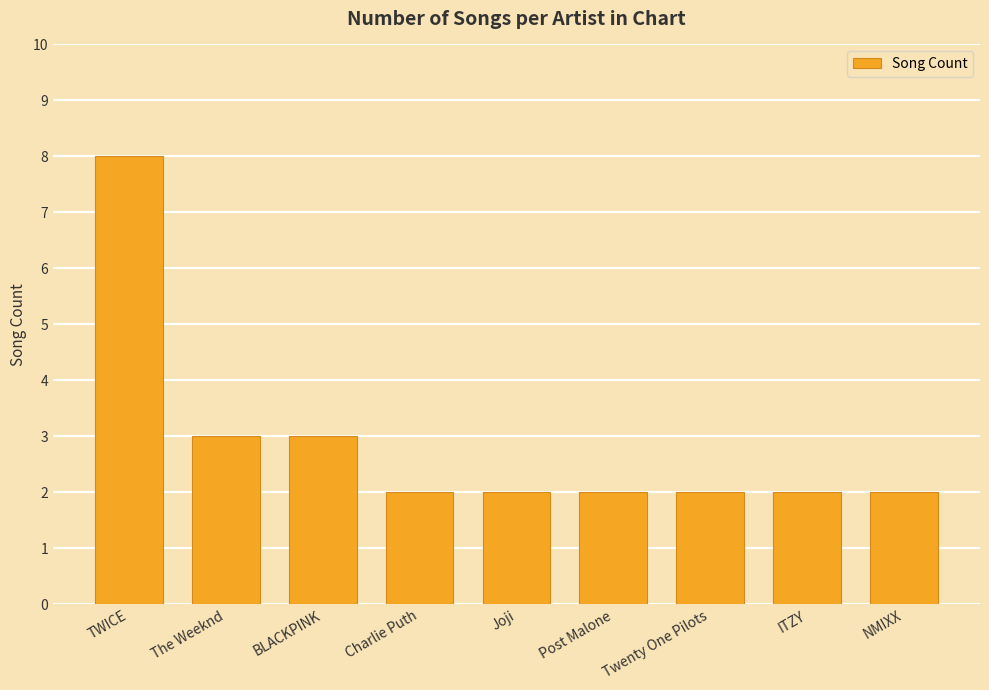

What is the ratio of the value at Twenty One Pilots to the value at Charlie Puth?

1.0